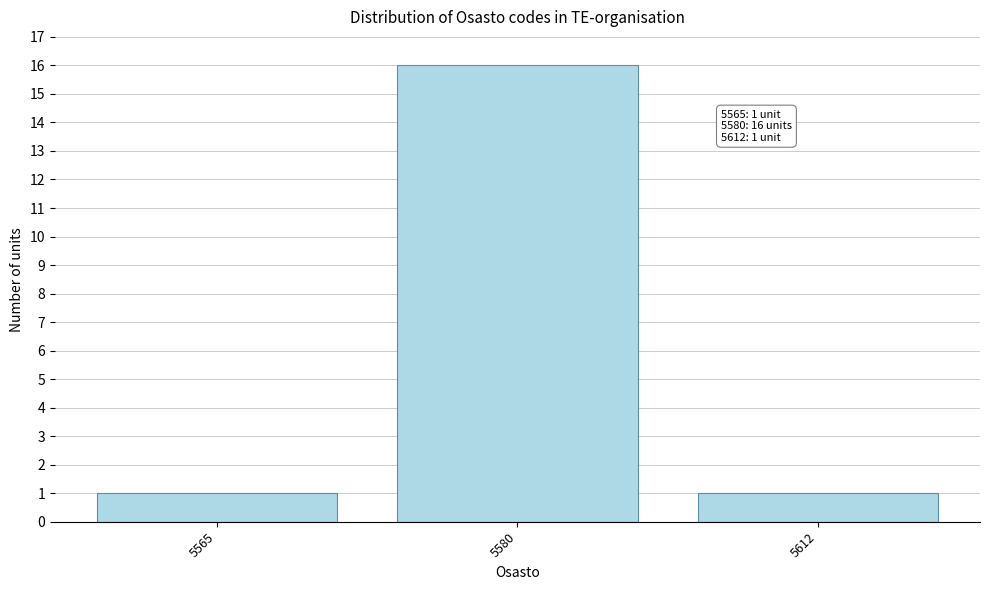

Reading right to left, extract all data points from this chart.

1	16	1